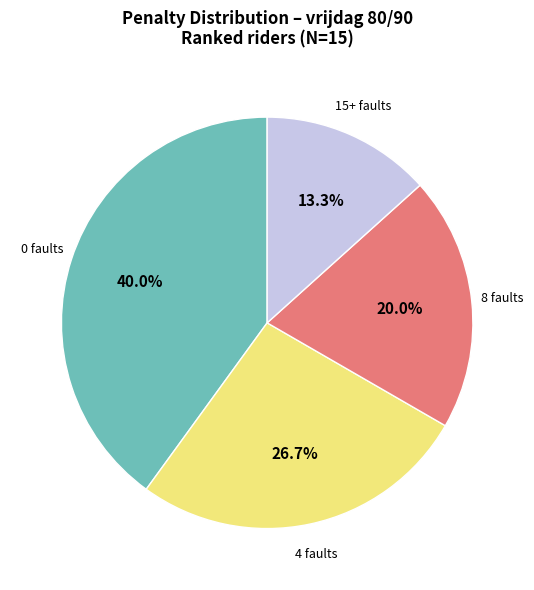

Is there a majority slice in this chart?

No